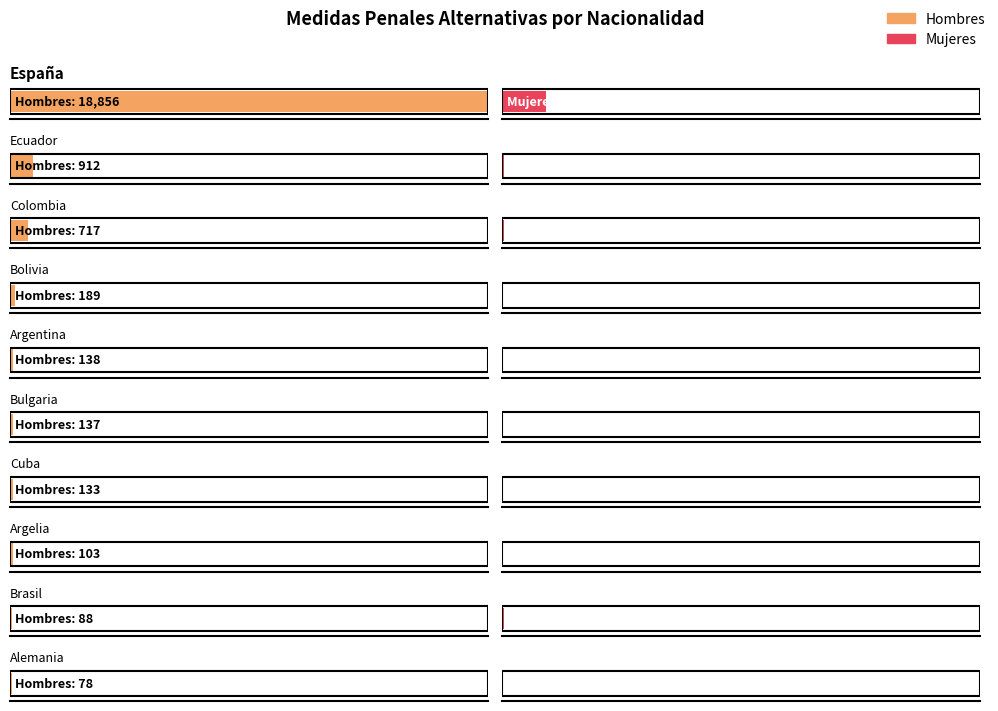

What is the value of the Mujeres bar at the 4th from the left?

17